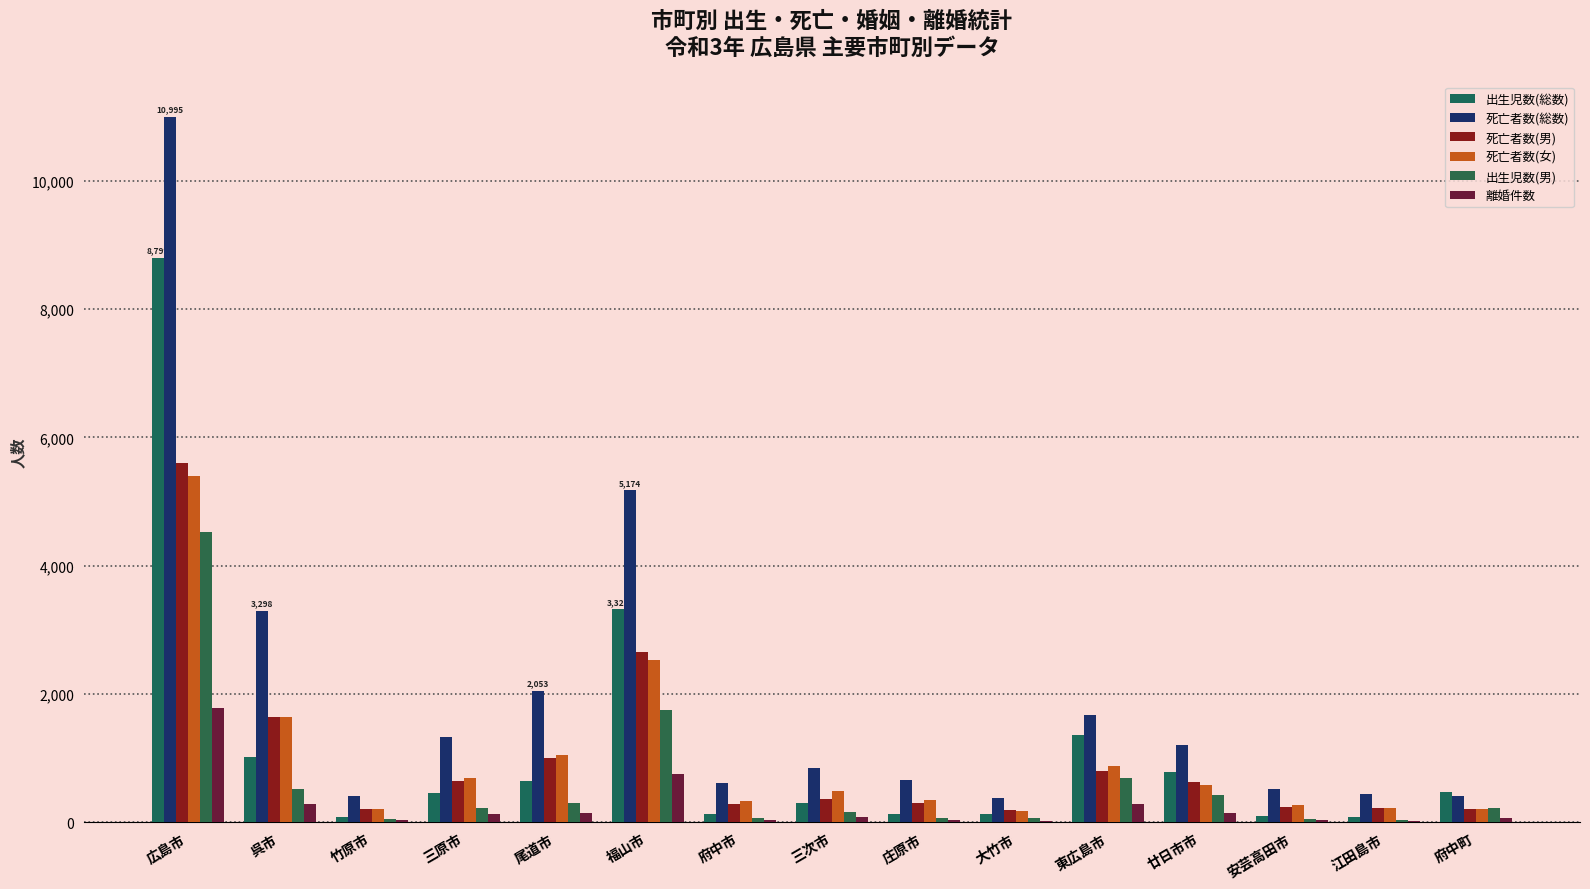

Reading left to right, transcribe all the data shown in this chart.

出生児数(総数): 8799	1020	89	454	648	3327	139	306	134	135	1370	793	106	86	480
死亡者数(総数): 10995	3298	416	1331	2053	5174	610	852	658	379	1680	1204	515	445	417
死亡者数(男): 5604	1648	211	645	998	2648	282	369	309	195	797	626	248	221	209
死亡者数(女): 5391	1650	205	686	1055	2526	328	483	349	184	883	578	267	224	208
出生児数(男): 4529	516	47	226	307	1748	67	161	63	69	694	426	52	41	228
離婚件数: 1780	289	31	127	152	751	37	79	41	24	287	152	42	22	64